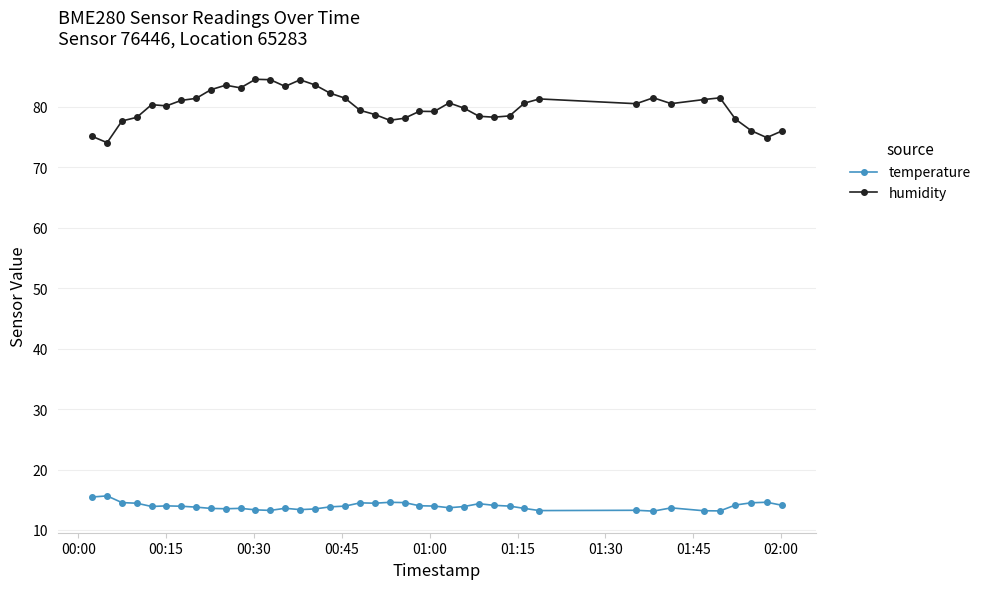

What is the highest value of the humidity series?

84.6